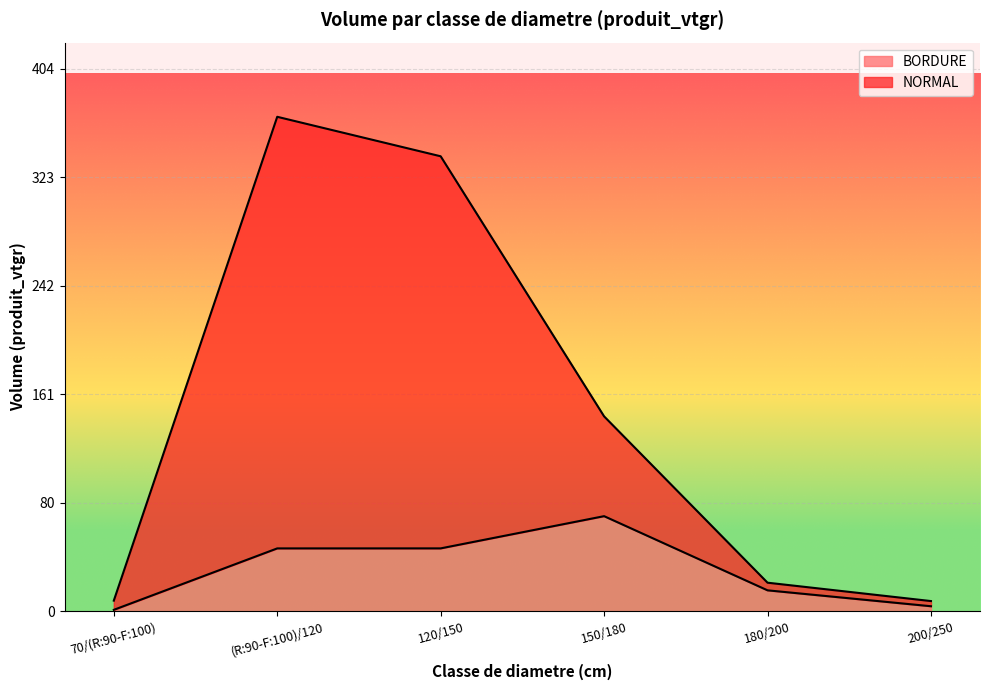

True or false: BORDURE and NORMAL cross at least once.

False